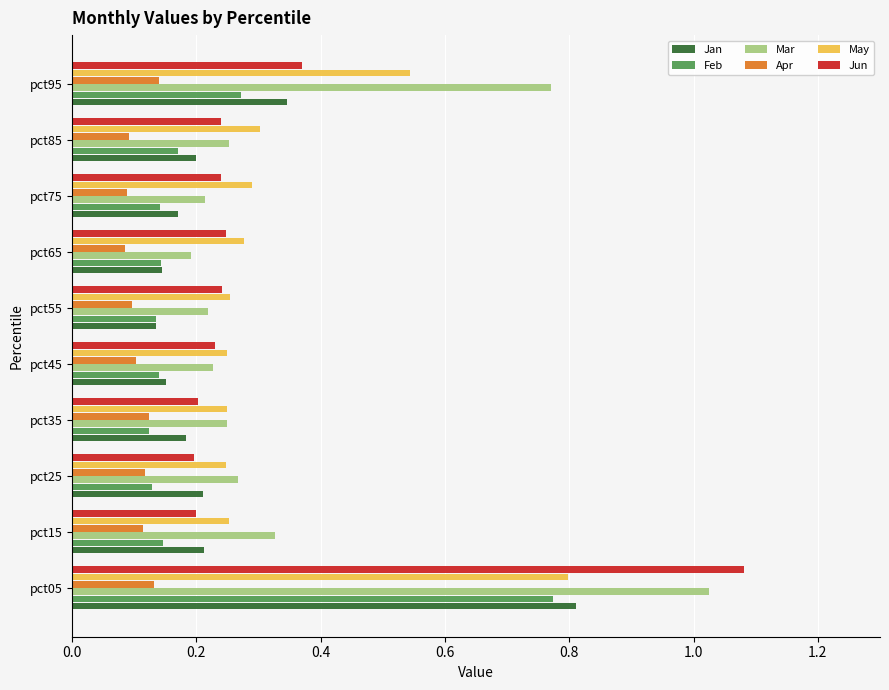

True or false: May has a value of 0.4 at pct25.

False